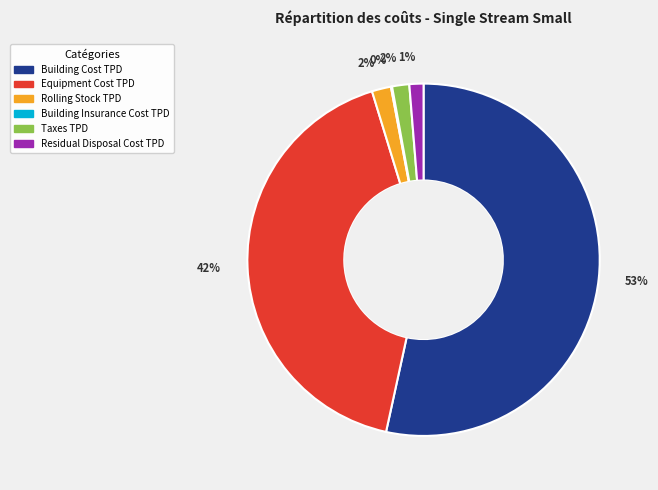

To the nearest percent, what percentage of the pie is Equipment Cost TPD?

42%